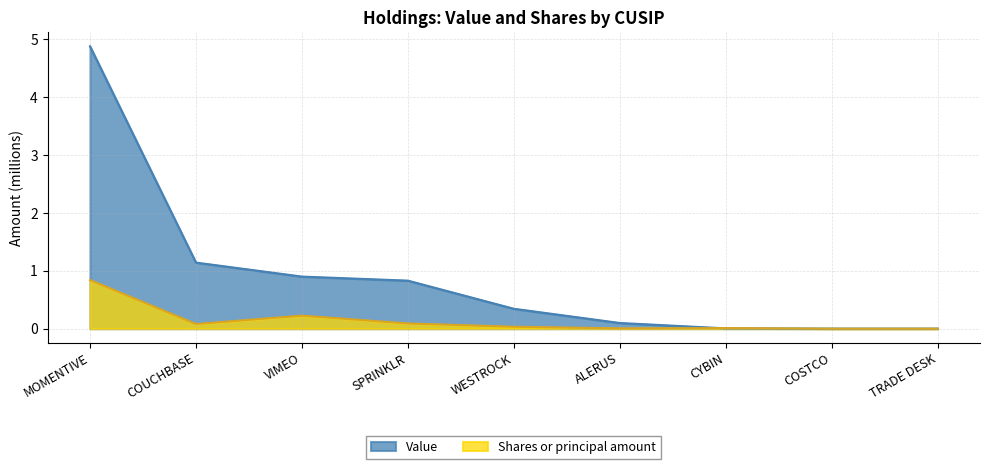

True or false: Value has a value of 1.6 at COUCHBASE.

False